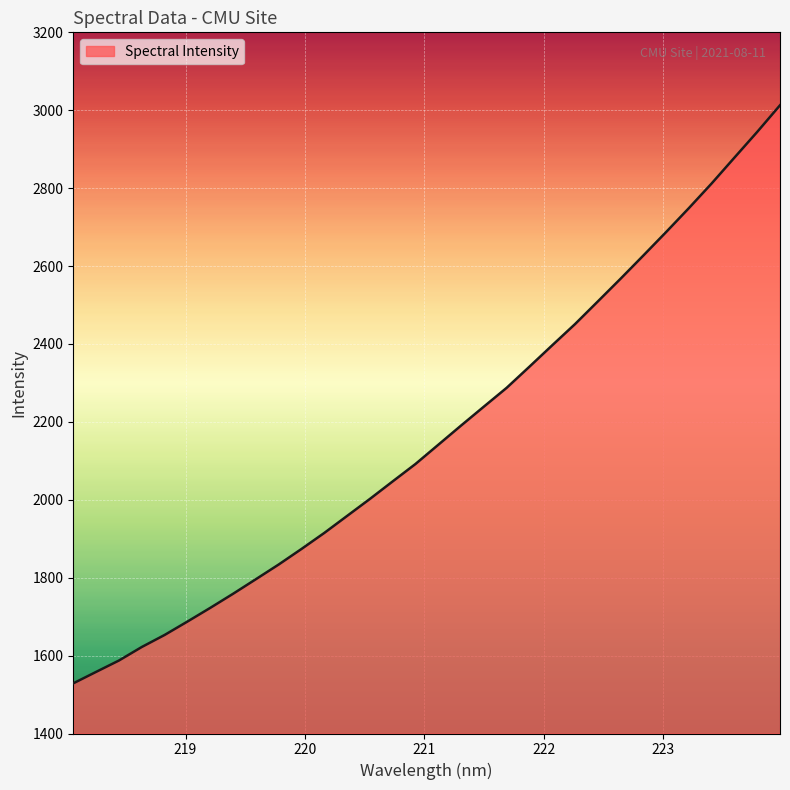

What is the greatest value displayed?

3012.8